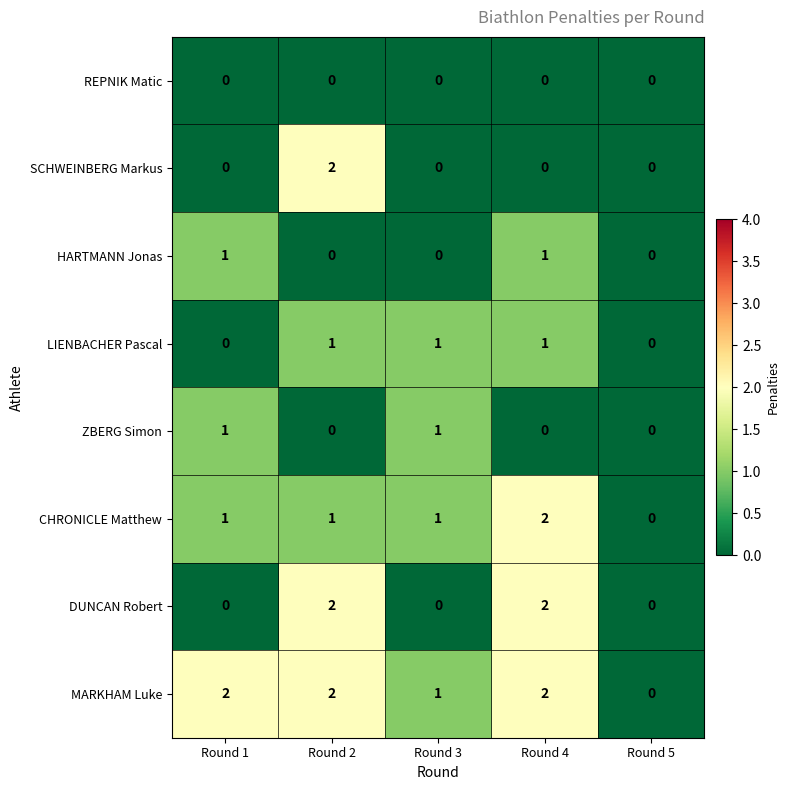

What is the total value across all series at Round 2?

8